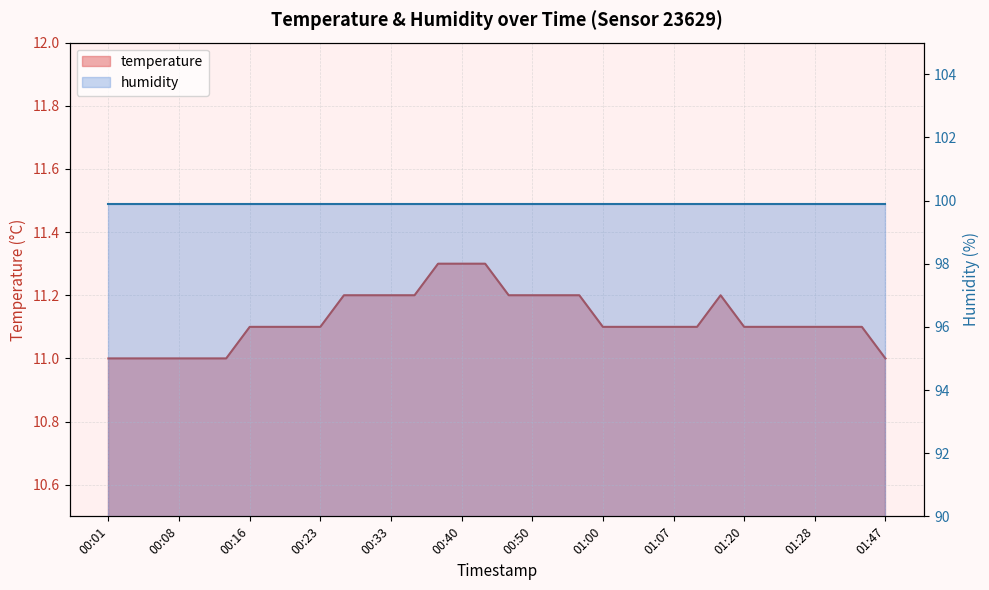

At which label is the value closest to 11?

00:01